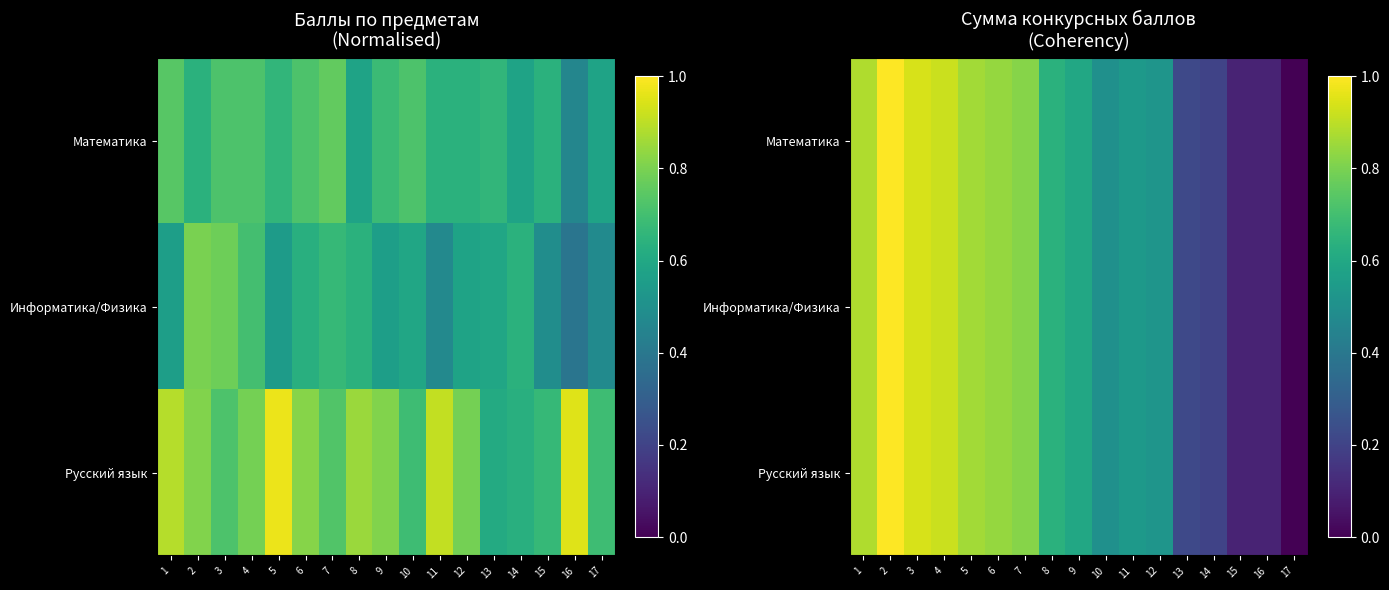

The value of Математика at 7 is 0.8. True or false?

True